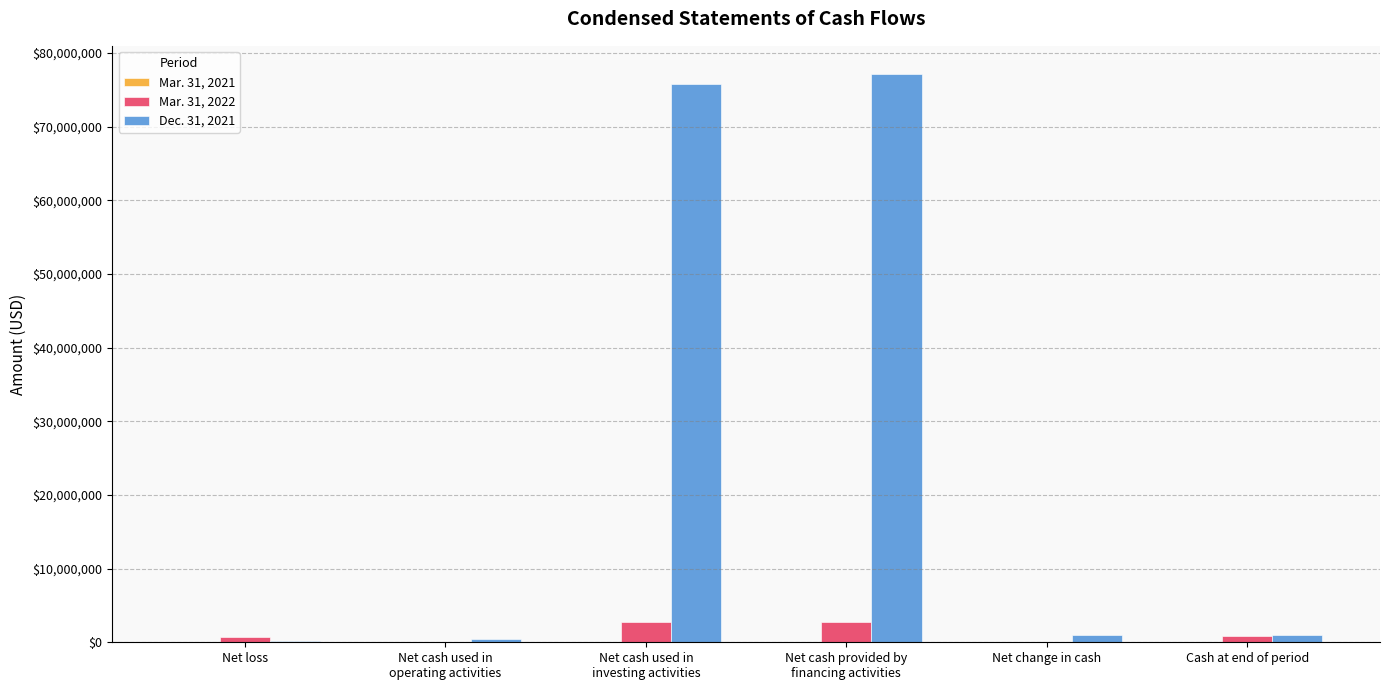

What position from the left is Net change in cash?

5